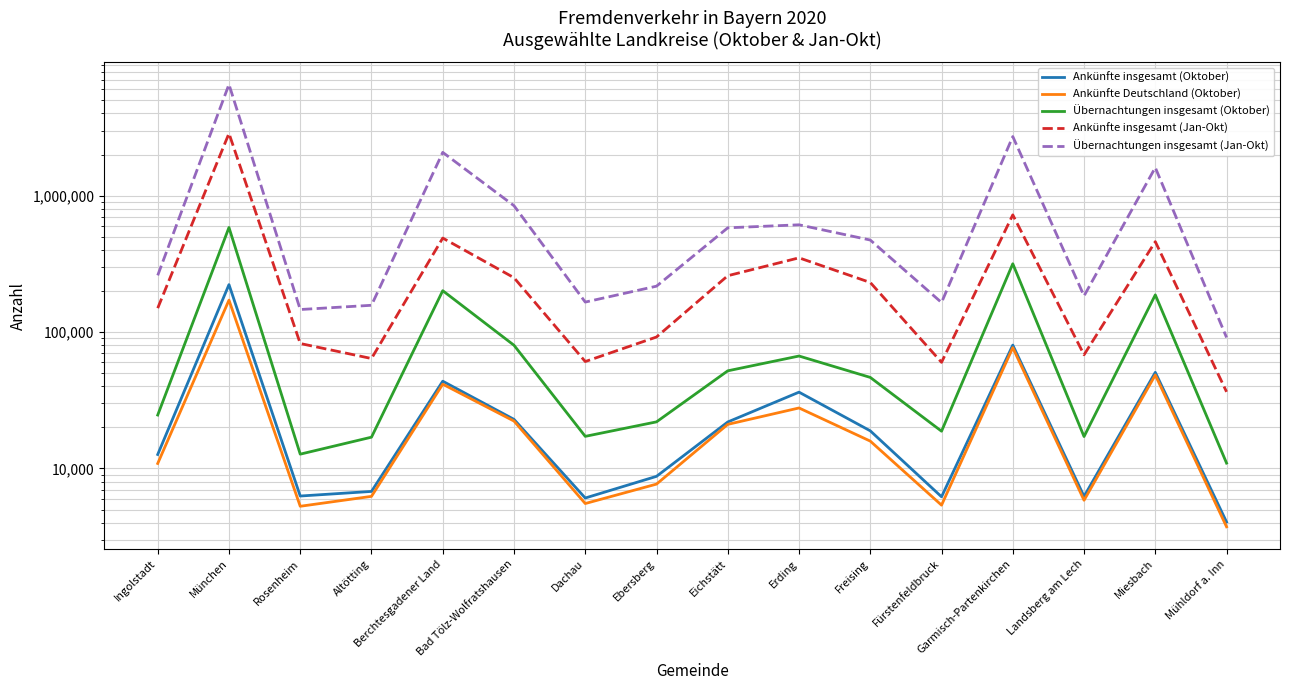

The value of Übernachtungen insgesamt (Jan-Okt) at Garmisch-Partenkirchen is 2710844. True or false?

True